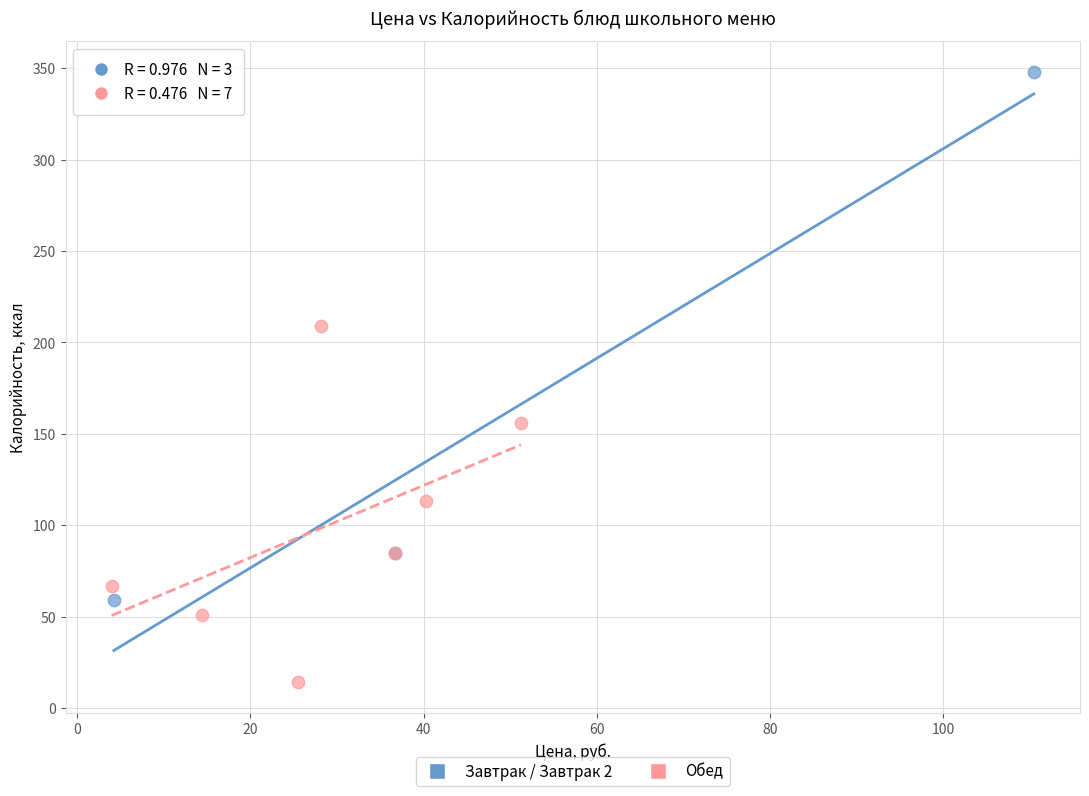

Which series has the widest spread of Y values?

Завтрак / Завтрак 2